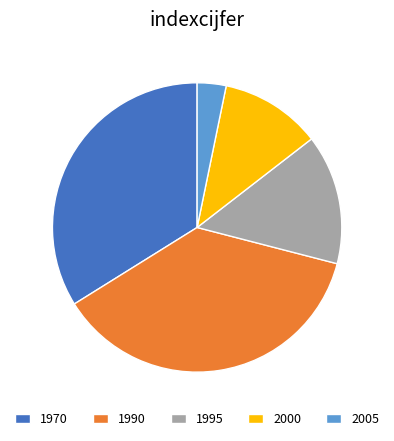

Approximately how many times larger is the value at 2000 compared to 1990?

0.3